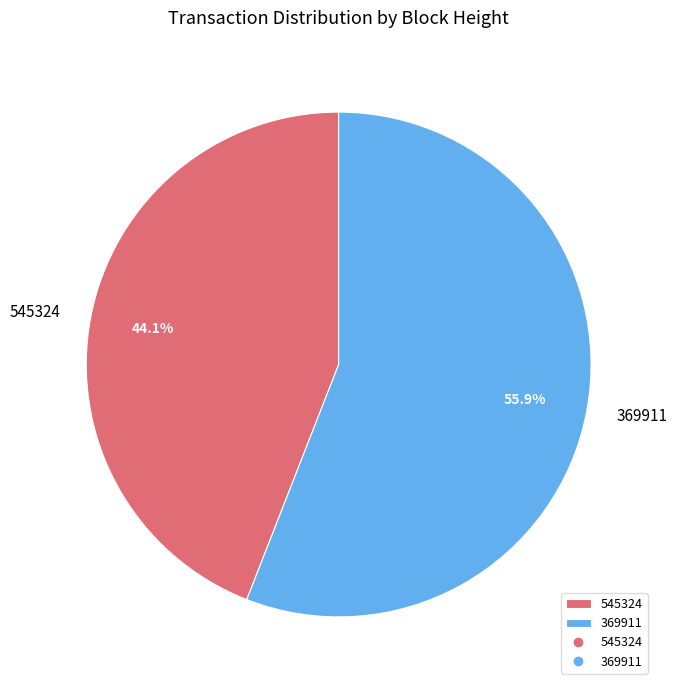

Rank the categories by value from lowest to highest.

545324, 369911